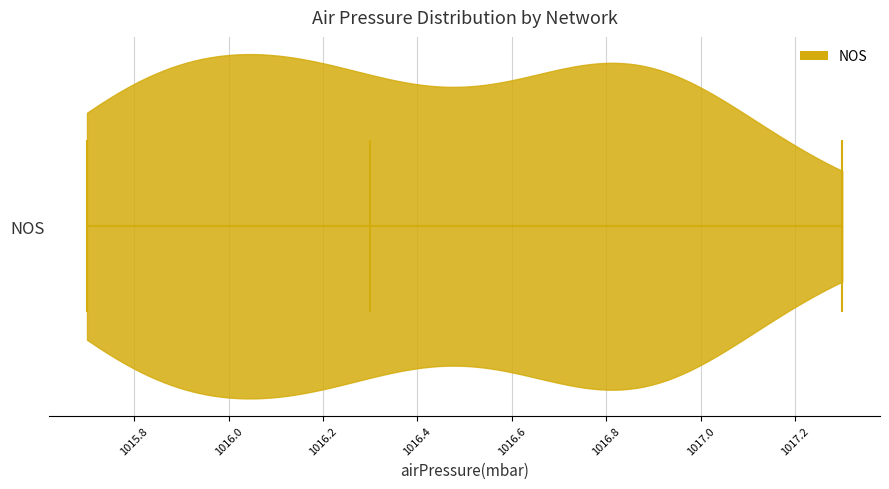

Read this violin plot against the x-axis: where its median line is, and the lowest and highest points the violin reaches. The values are not printed on the chart, so give them approximately, as read against the axis.

median line 1016.3, lowest point 1015.7, highest point 1017.3